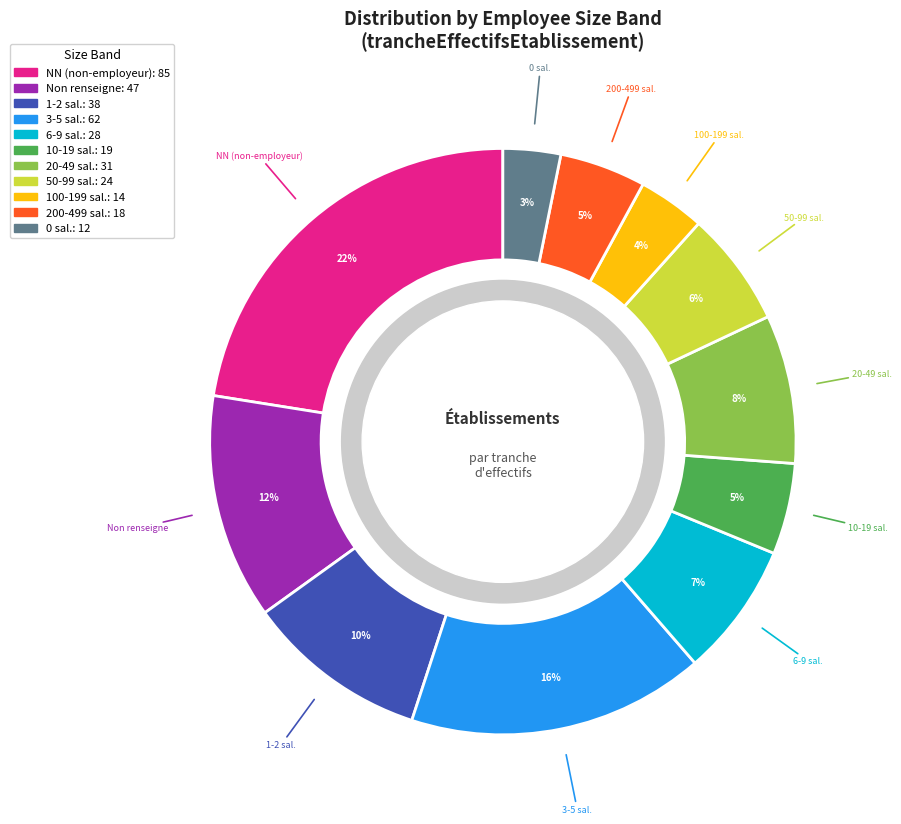

To the nearest percent, what is the difference between the largest and smallest slice percentages?

19%